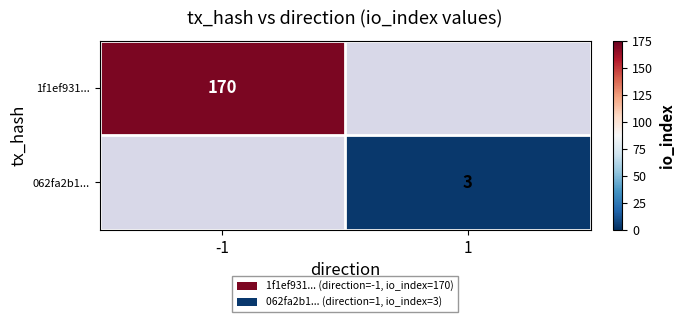

Count the number of data series in this chart.

2